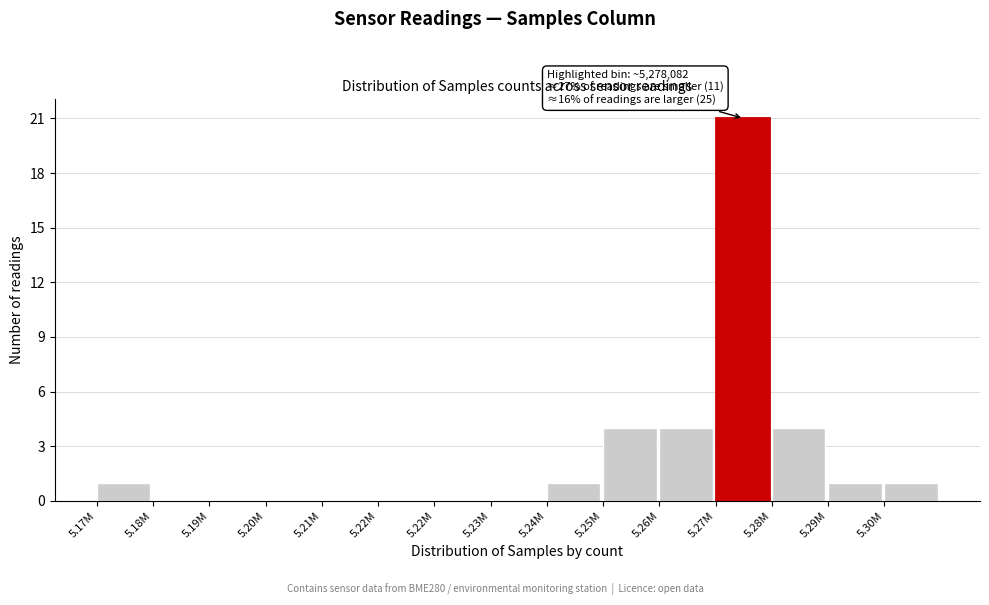

Are the bars horizontal?

No